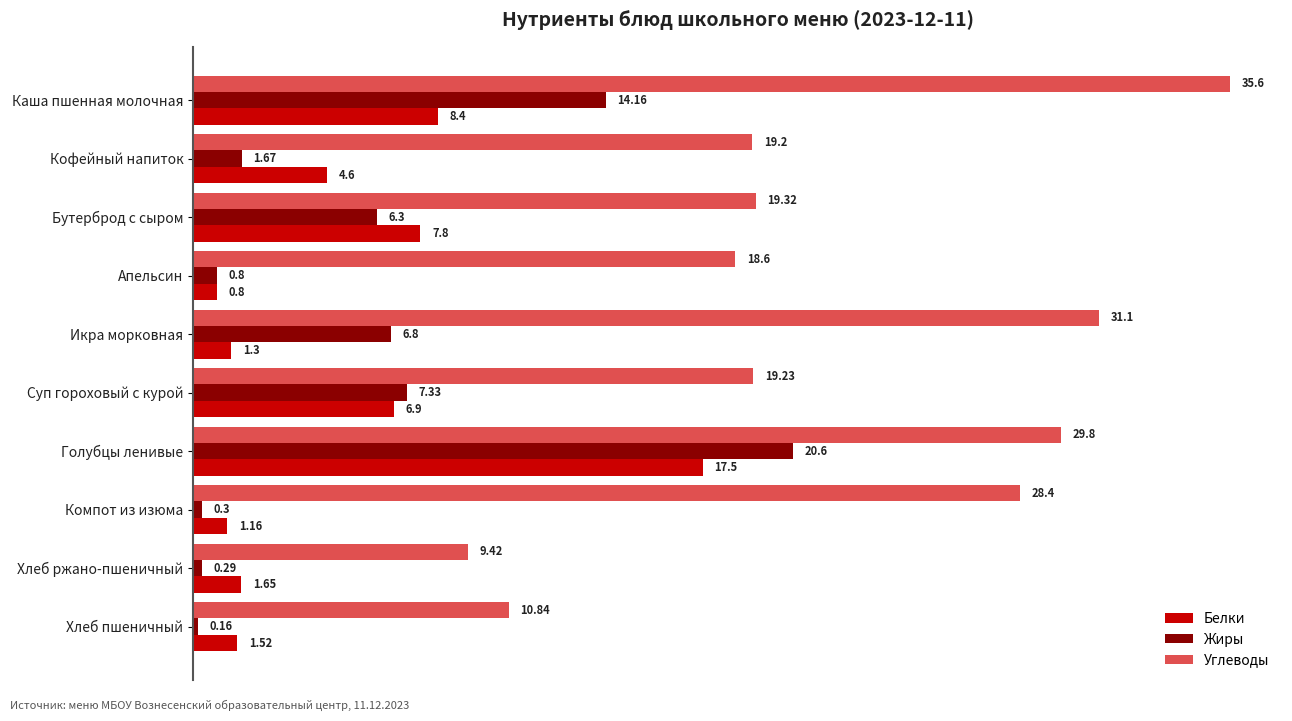

What is the spread (max minus min) of values at Бутерброд с сыром?

13.0